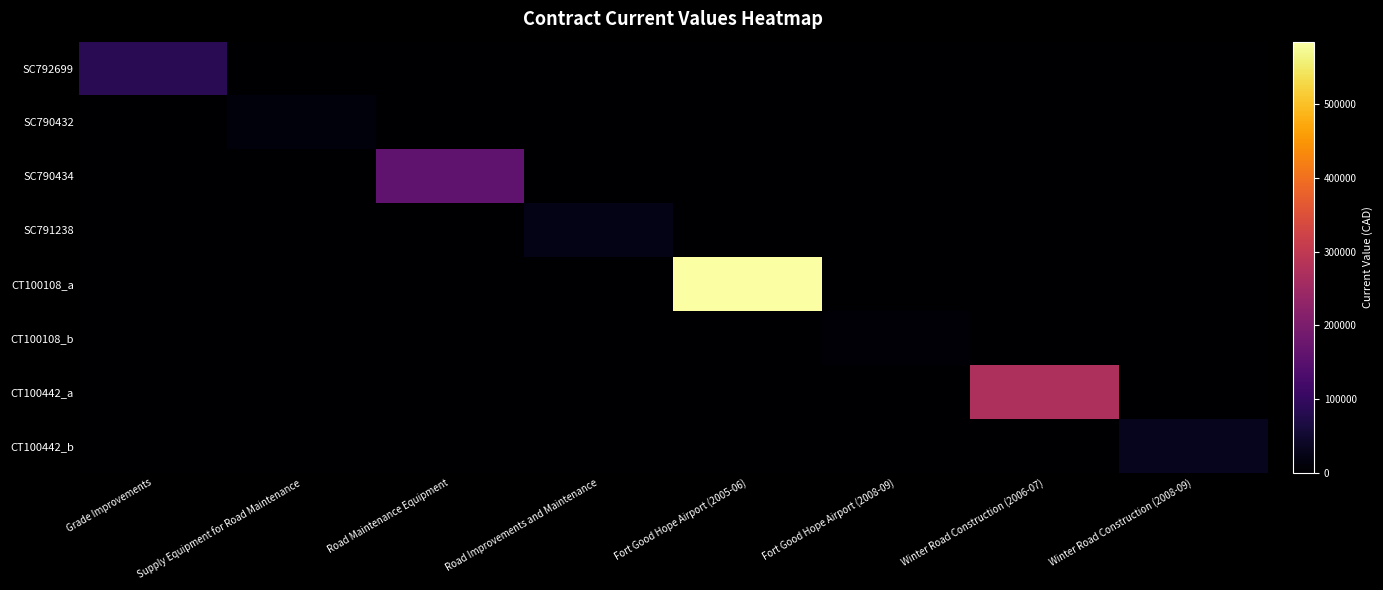

What is the total value across all series at Fort Good Hope Airport (2008-09)?

5000.0